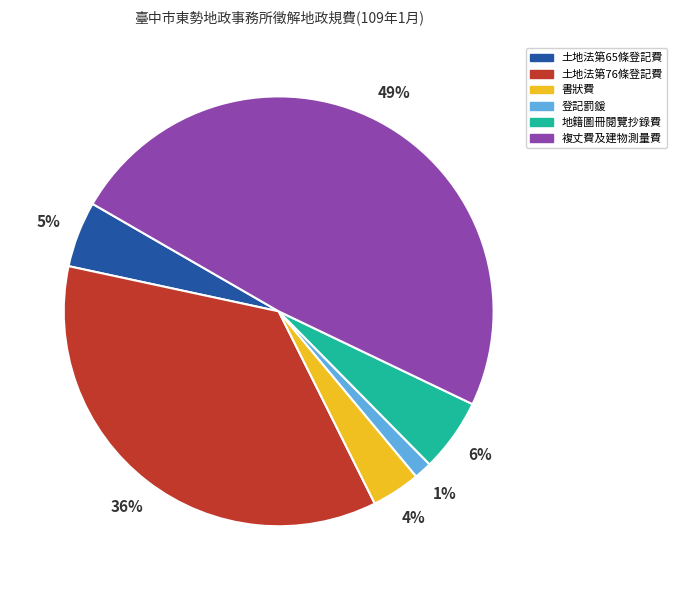

Which category has the smallest portion of the pie?

登記罰鍰